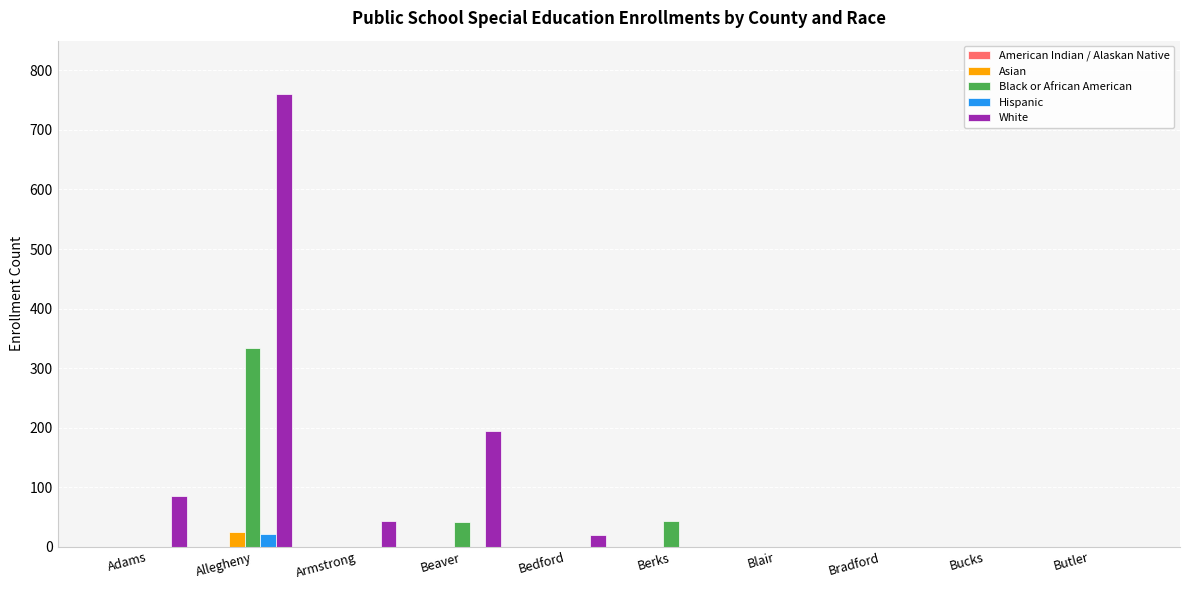

Which category has the highest value across all series?

Allegheny